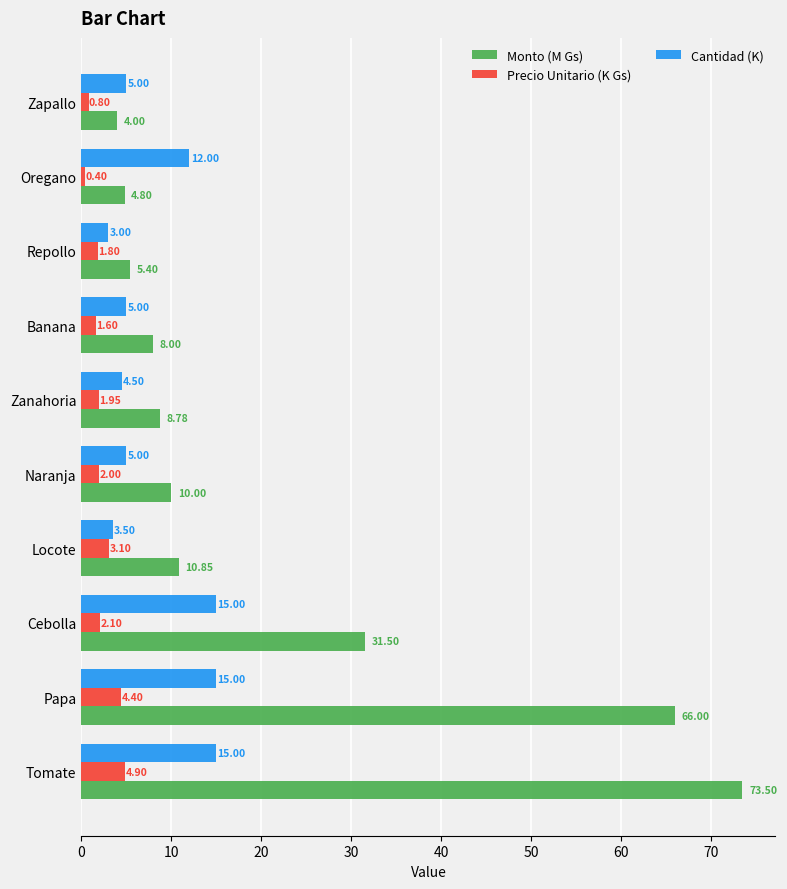

At which label does Precio Unitario (K Gs) reach its minimum?

Oregano